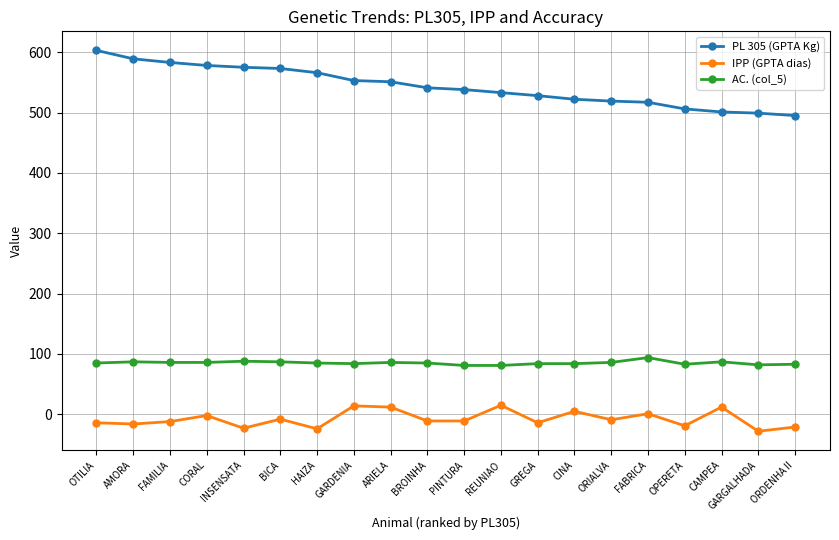

Is the value of IPP (GPTA dias) at GARDENIA greater than the value of AC. (col_5) at CINA?

No